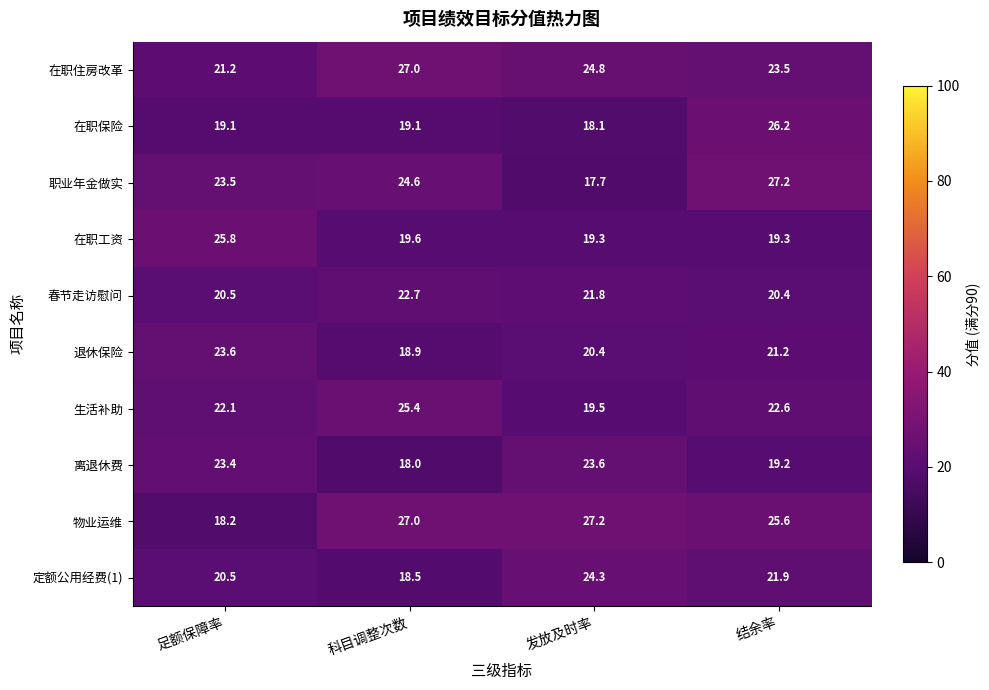

What is the difference between the maximum and second lowest values in the 物业运维 series?

1.6